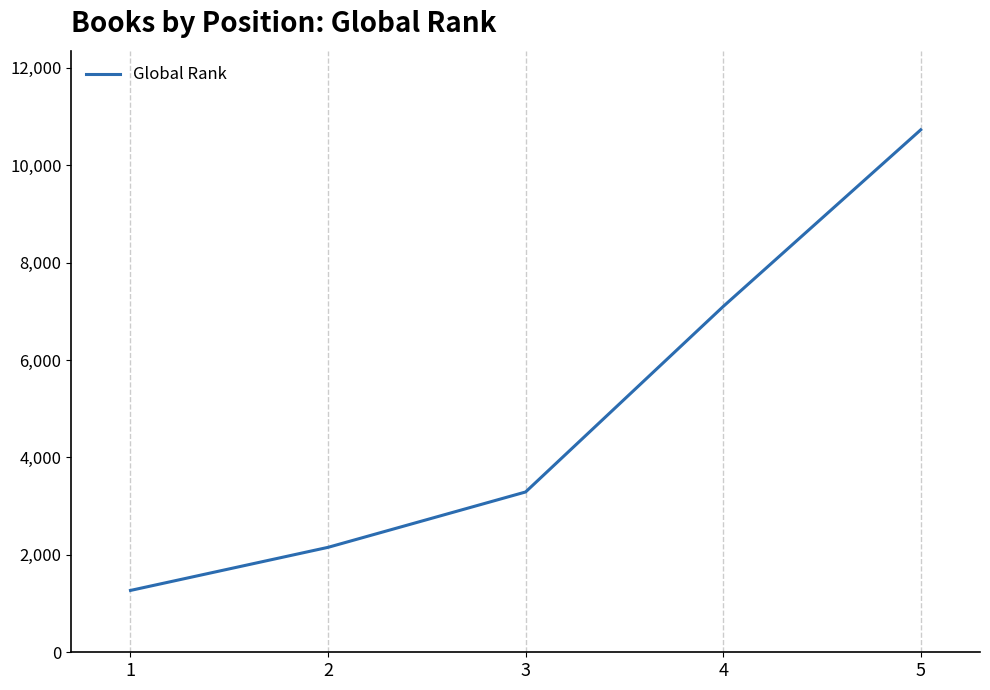

Which has a higher value, 1 or 2?

2